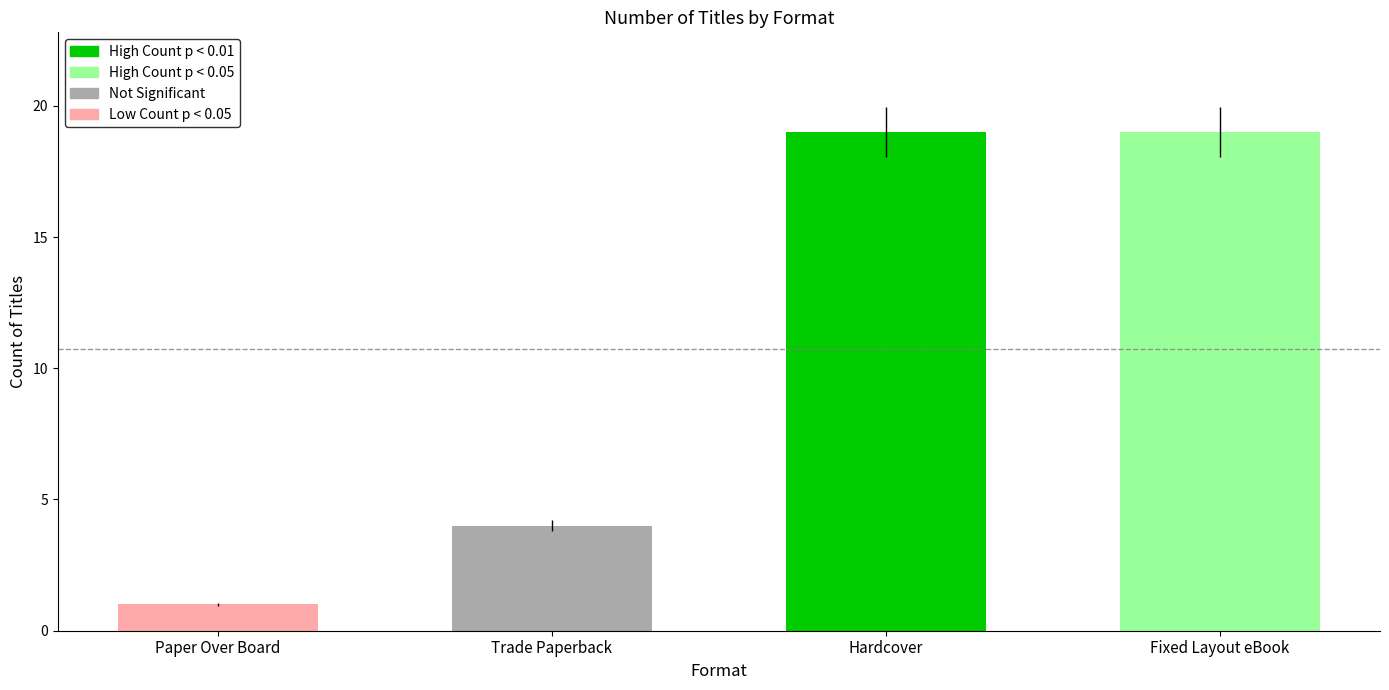

What is the change in value from Paper Over Board to Trade Paperback?

+3